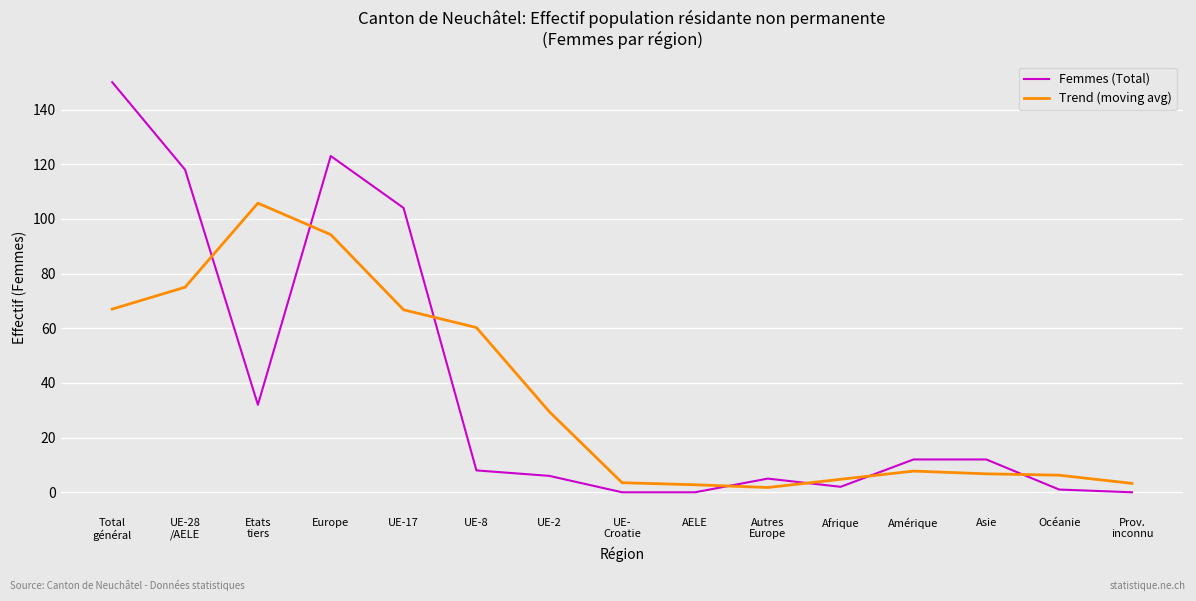

What is the difference between the Femmes (Total) values at Europe and Prov.
inconnu?

123.0